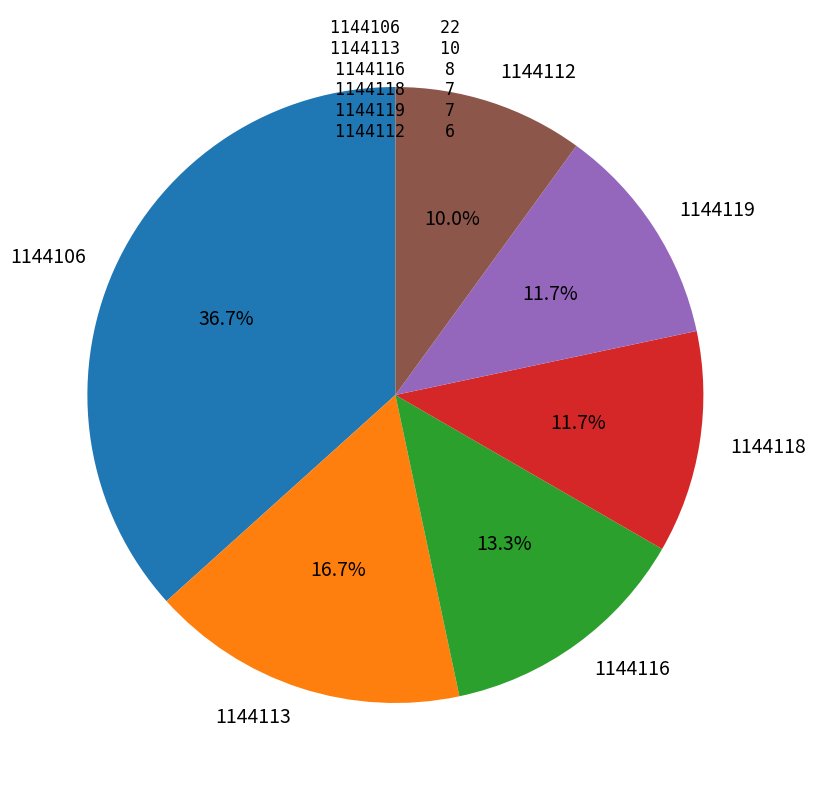

Which category has the smallest portion of the pie?

1144112